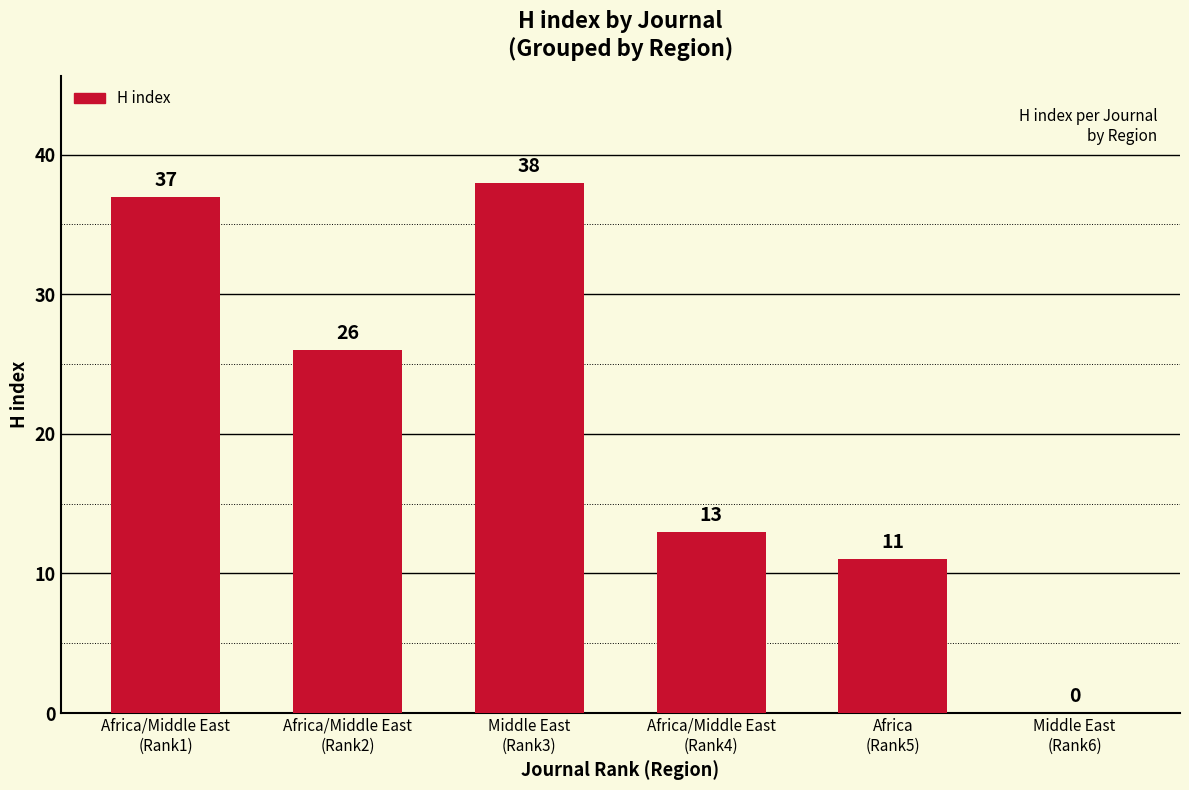

At which category does the chart reach its peak across all series?

Middle East
(Rank3)